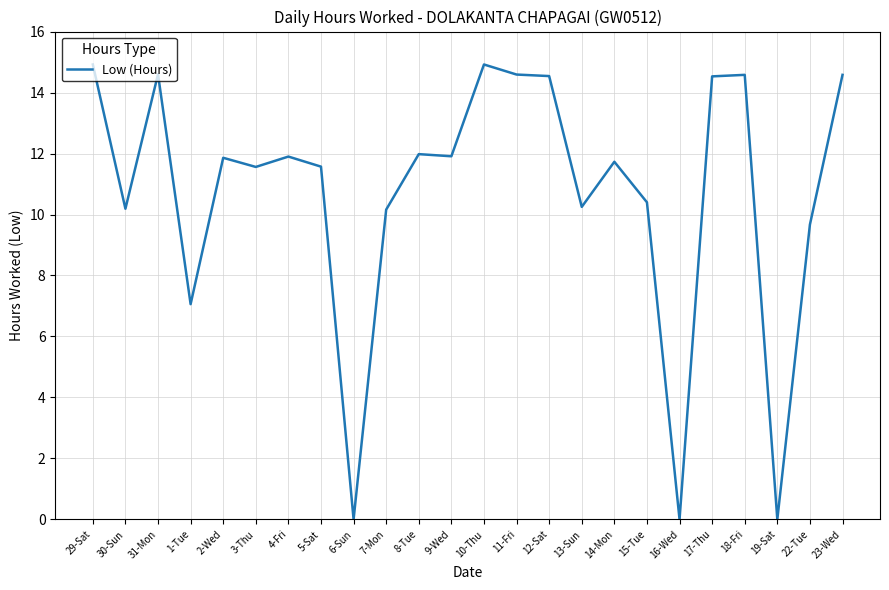

Is it true that the value at 6-Sun is 0.0?

True